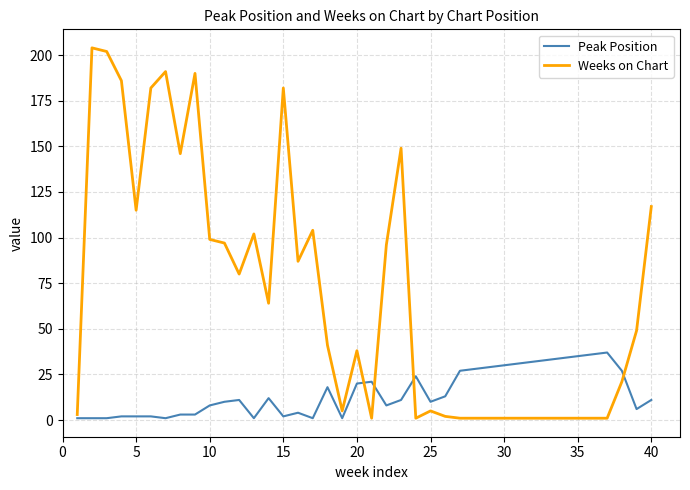

Which series has the largest total across all categories?

Weeks on Chart